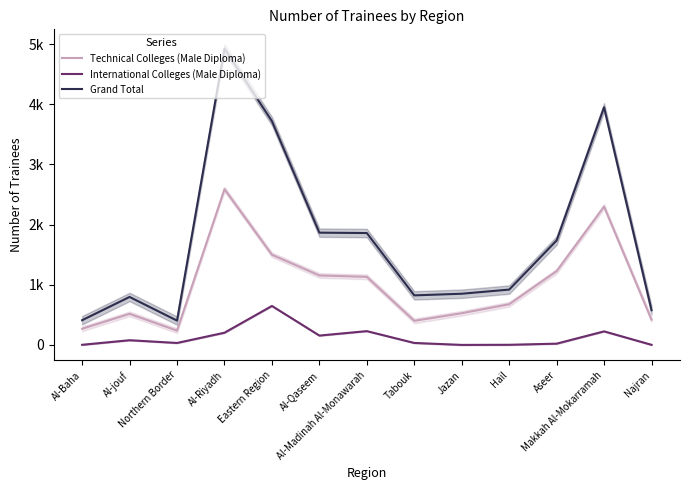

What is the spread (max minus min) of values at Jazan?

8508.6